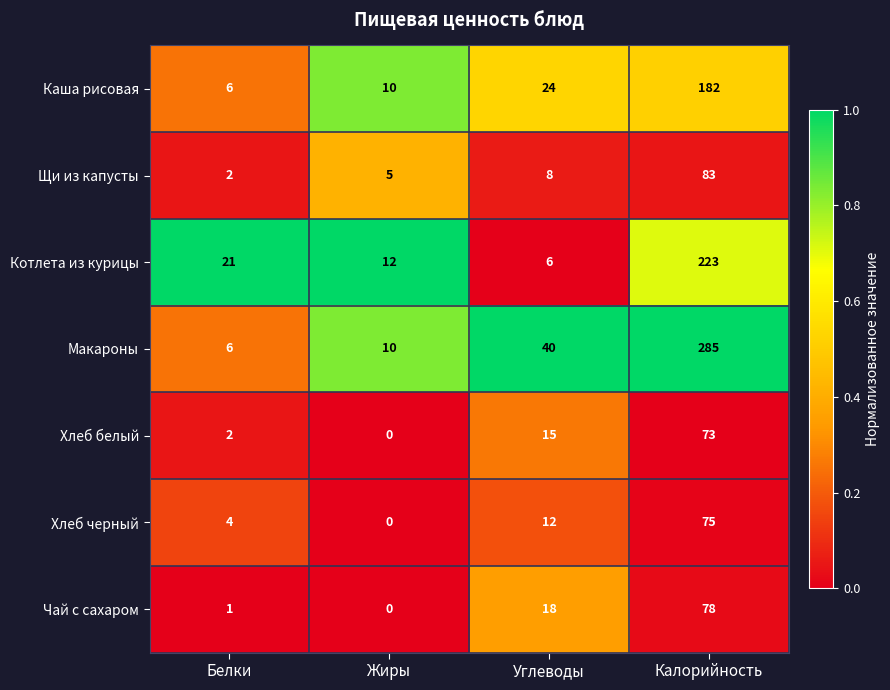

At which label is Хлеб черный closest to 37?

Углеводы